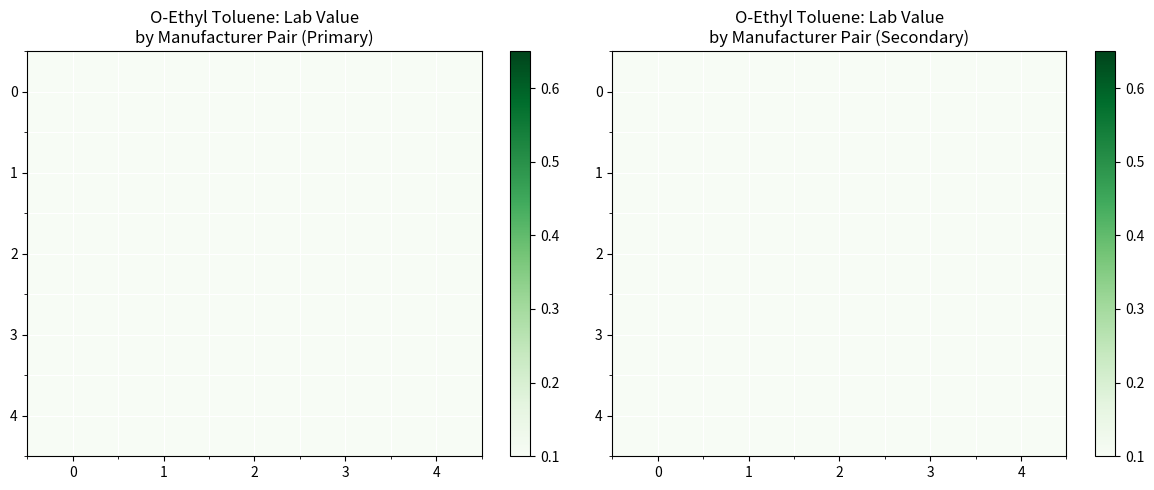

Rank the series by their maximum value, from lowest to highest.

0, 4, 1, 3, 2